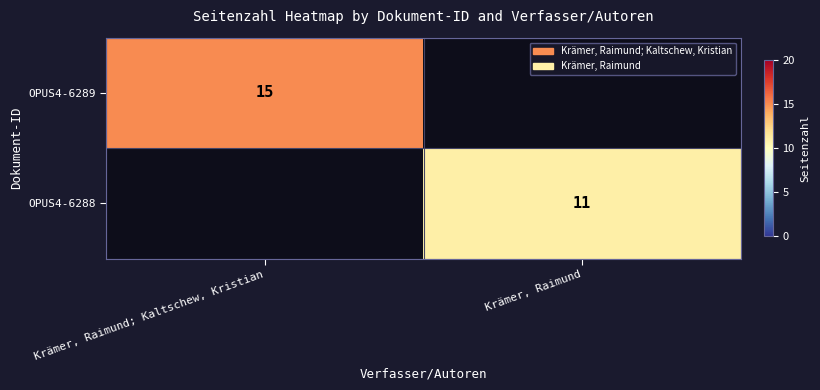

Is it true that OPUS4-6289 equals 5 at Krämer, Raimund; Kaltschew, Kristian?

False